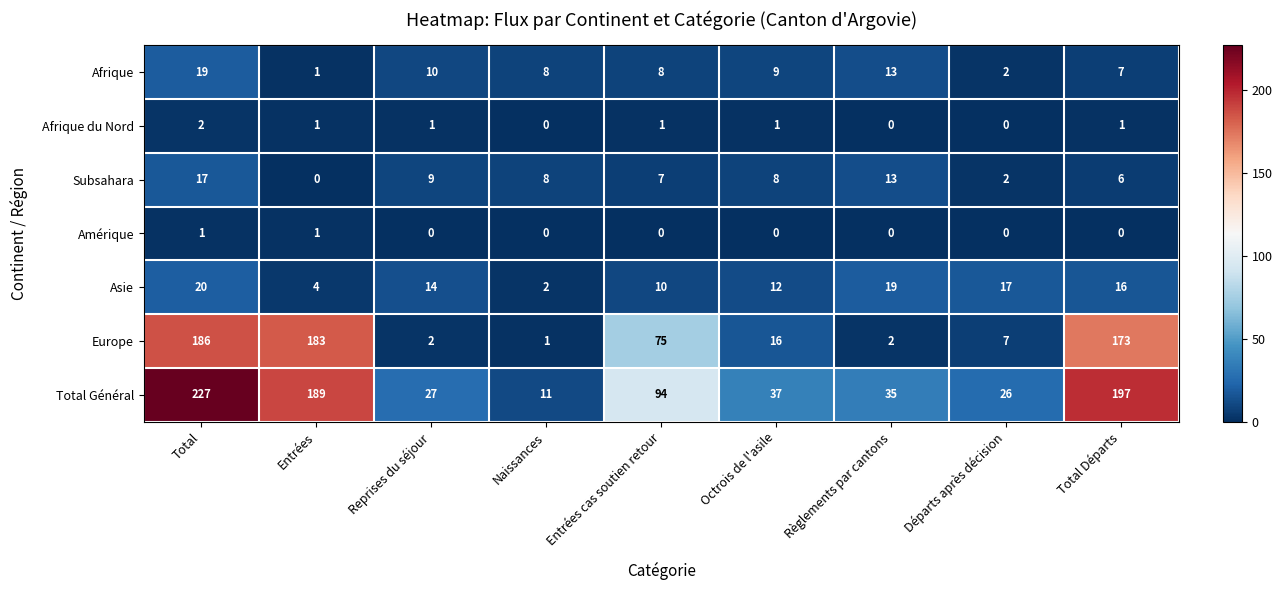

What is the greatest value displayed?

227